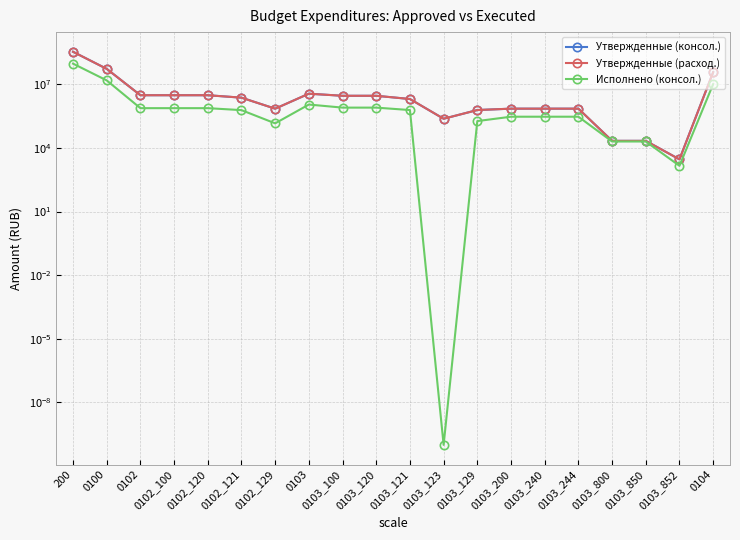

At which category does the chart reach its minimum across all series?

0103_123